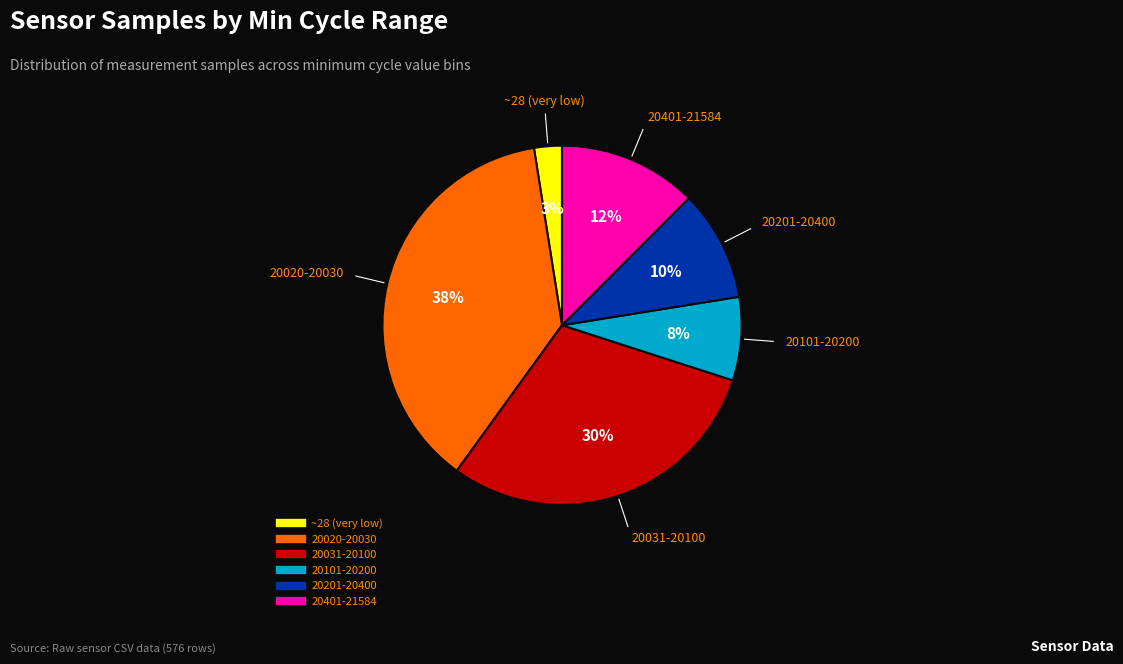

To the nearest percent, what is the difference between the largest and smallest slice percentages?

35%